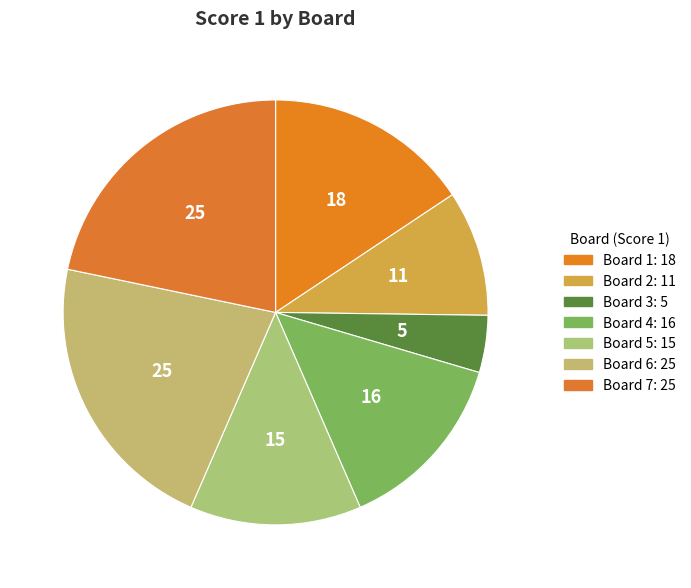

How many slices are in this pie chart?

7